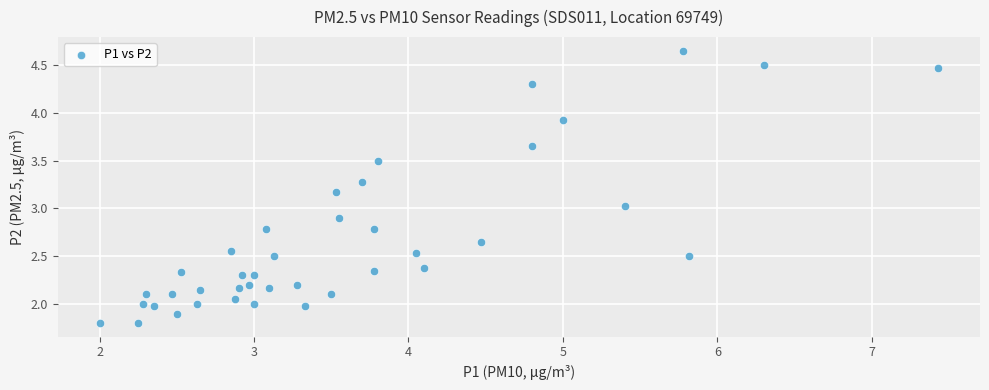

What is the range of X values (max minus min)?

5.4